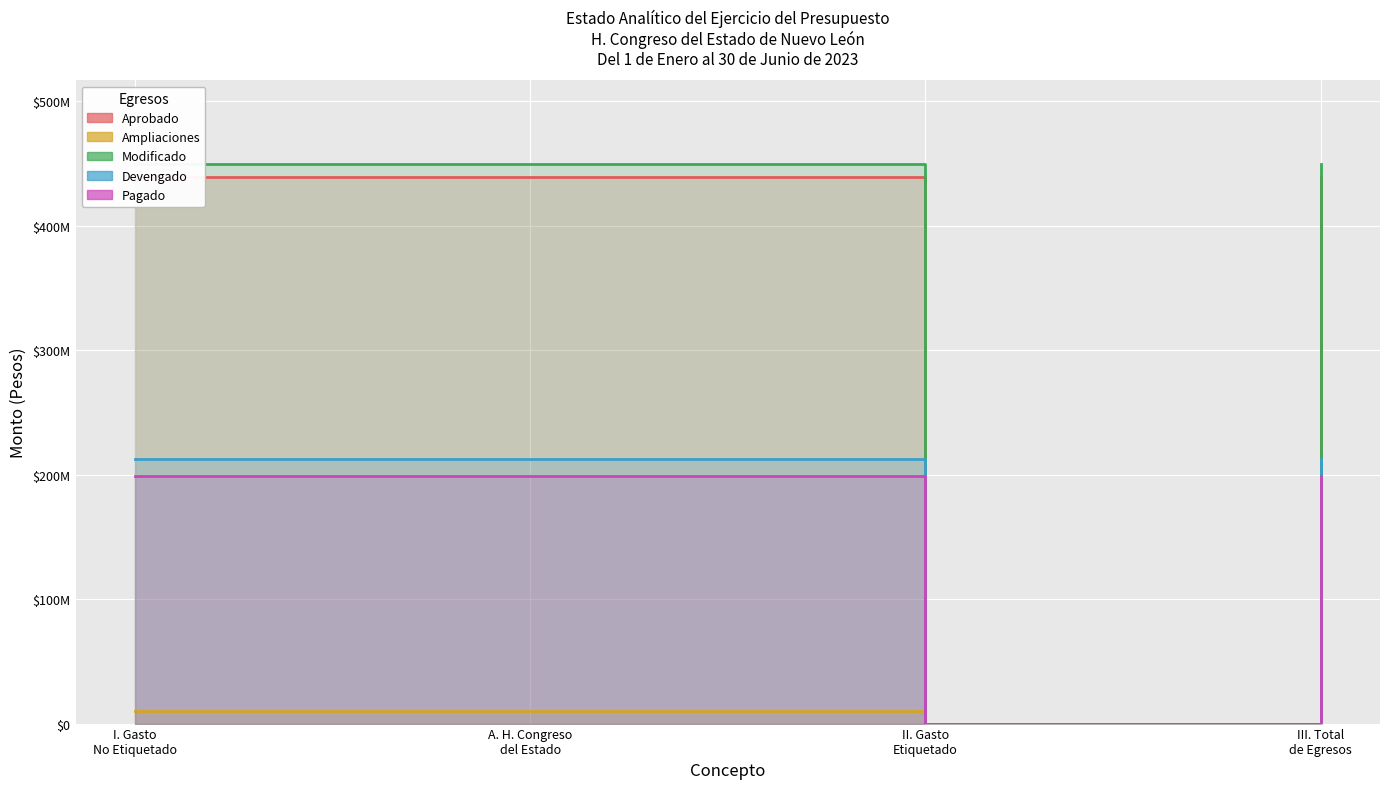

What are all the series names shown in the legend?

Aprobado, Ampliaciones, Modificado, Devengado, Pagado